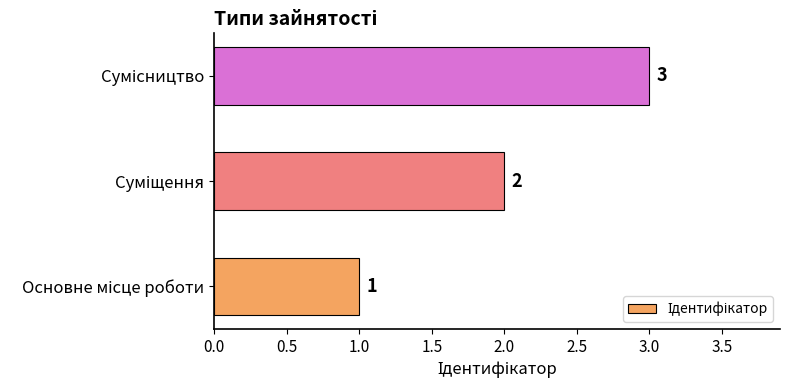

How many distinct data groups are displayed?

1